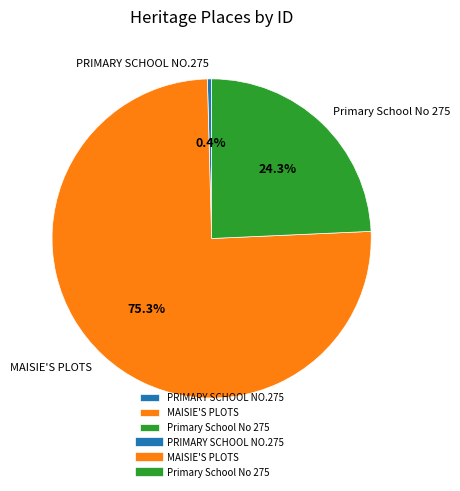

Count the number of slices in the pie.

3